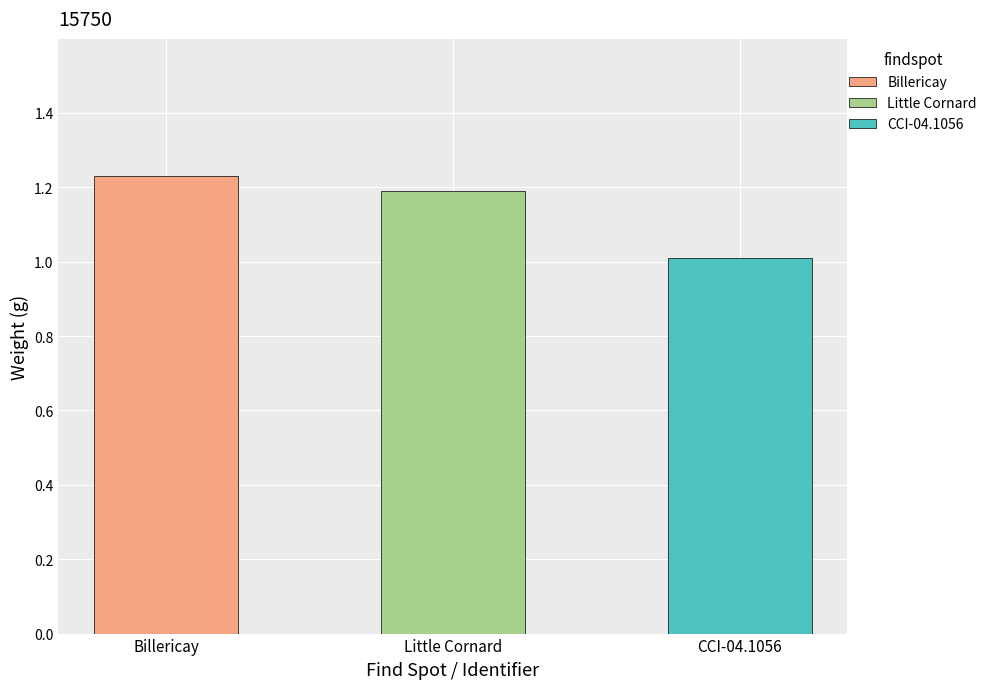

Reading left to right, extract all data points from this chart.

1.2	1.2	1.0